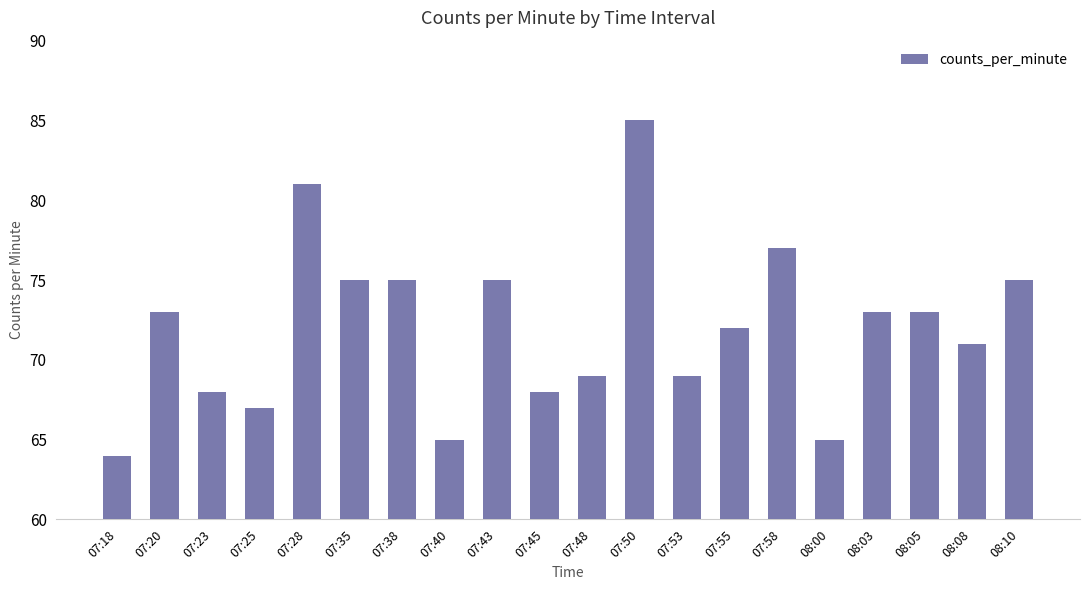

How many bars are there in total?

20